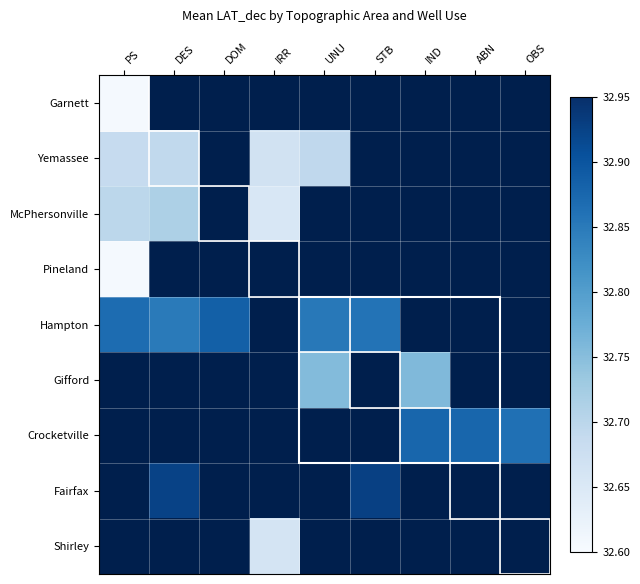

At how many categories does at least one series exceed 32?

9